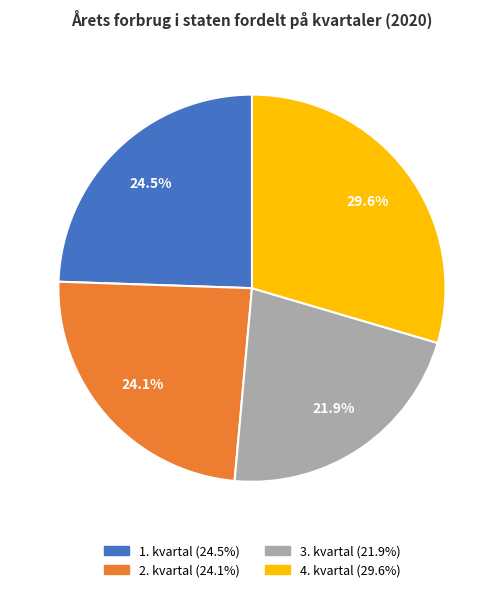

To the nearest percent, what is the difference between the largest and smallest slice percentages?

8%